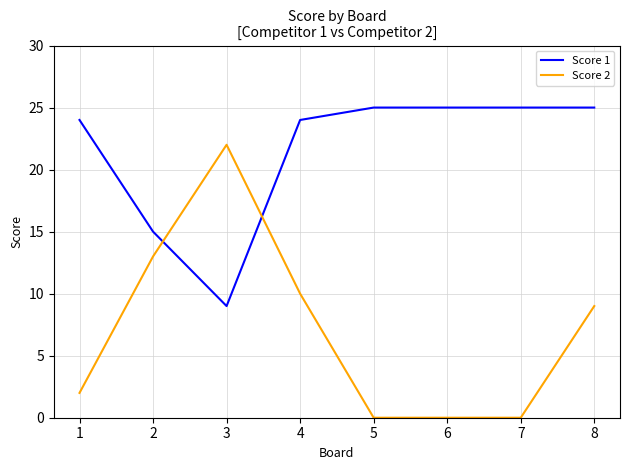

Where does the Score 2 series first go above 9?

2